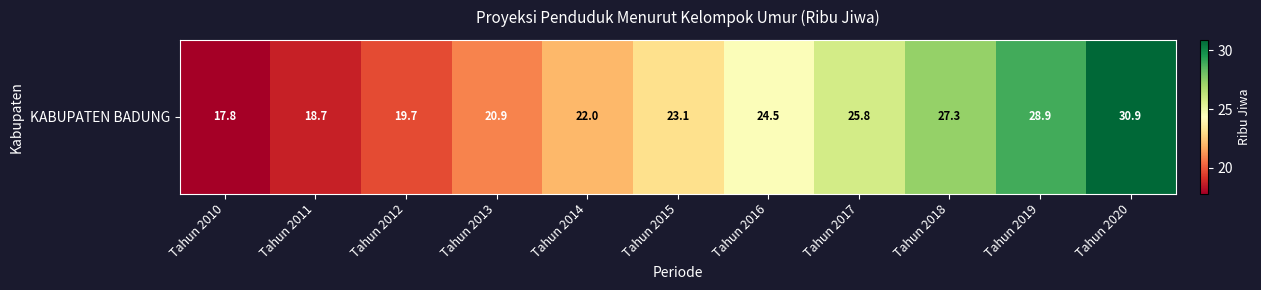

List the labels in order of value, smallest first.

Tahun 2010, Tahun 2011, Tahun 2012, Tahun 2013, Tahun 2014, Tahun 2015, Tahun 2016, Tahun 2017, Tahun 2018, Tahun 2019, Tahun 2020